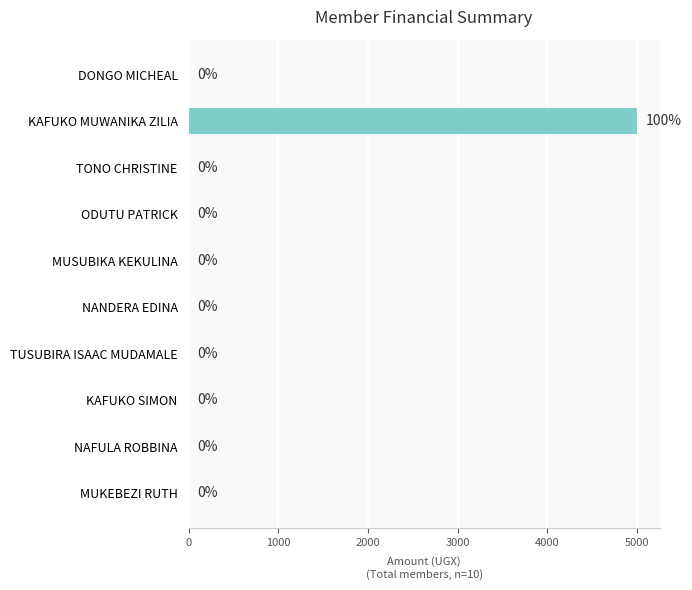

Which category has the highest value across all series?

KAFUKO MUWANIKA ZILIA